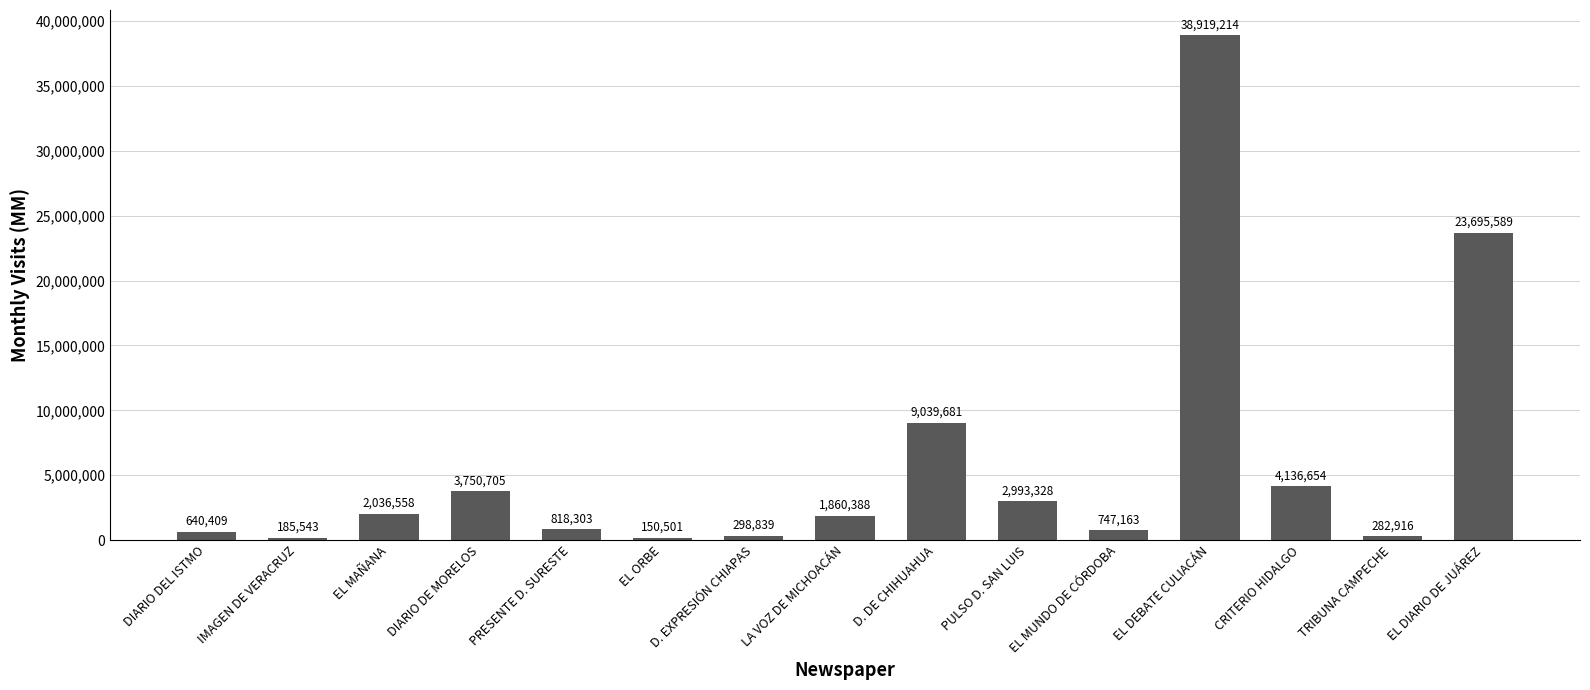

What is the difference between the values at PULSO D. SAN LUIS and EL MAÑANA?

956770